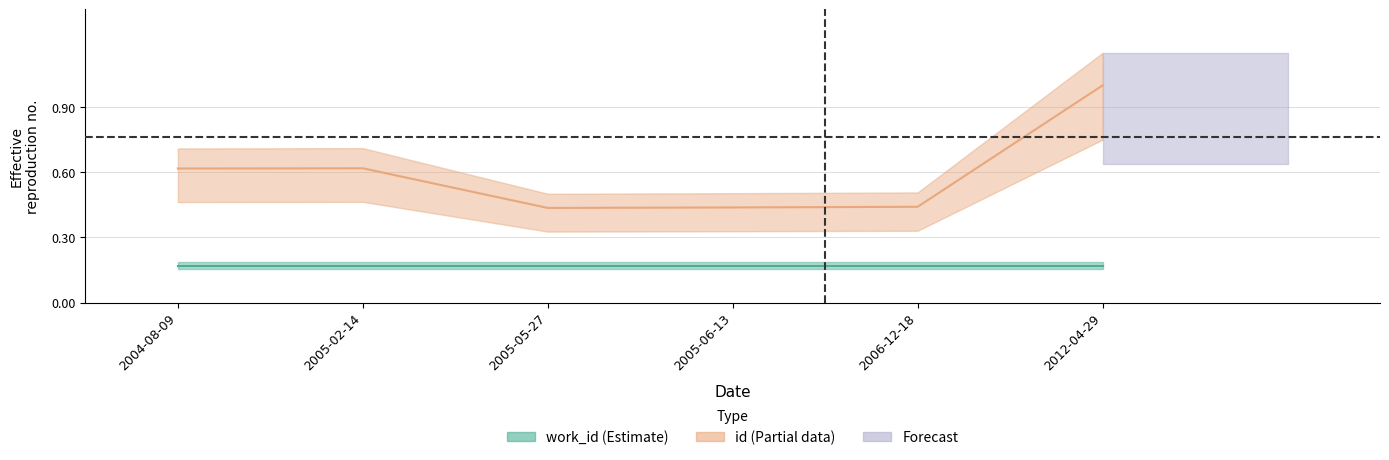

Reading right to left, transcribe all the data shown in this chart.

2012-04-29=1.0	2006-12-18=0.4	2005-06-13=0.4	2005-05-27=0.4	2005-02-14=0.6	2004-08-09=0.6